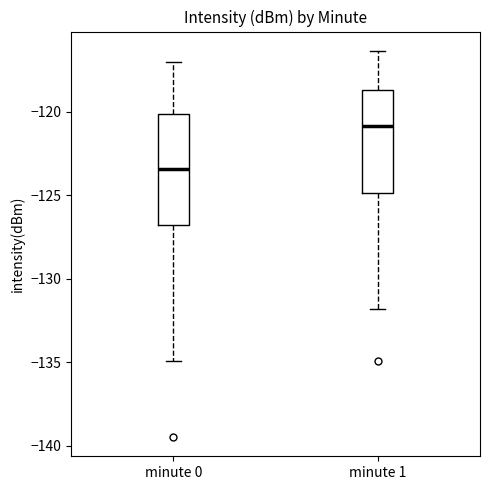

Which box's median line is the lowest?

minute 0